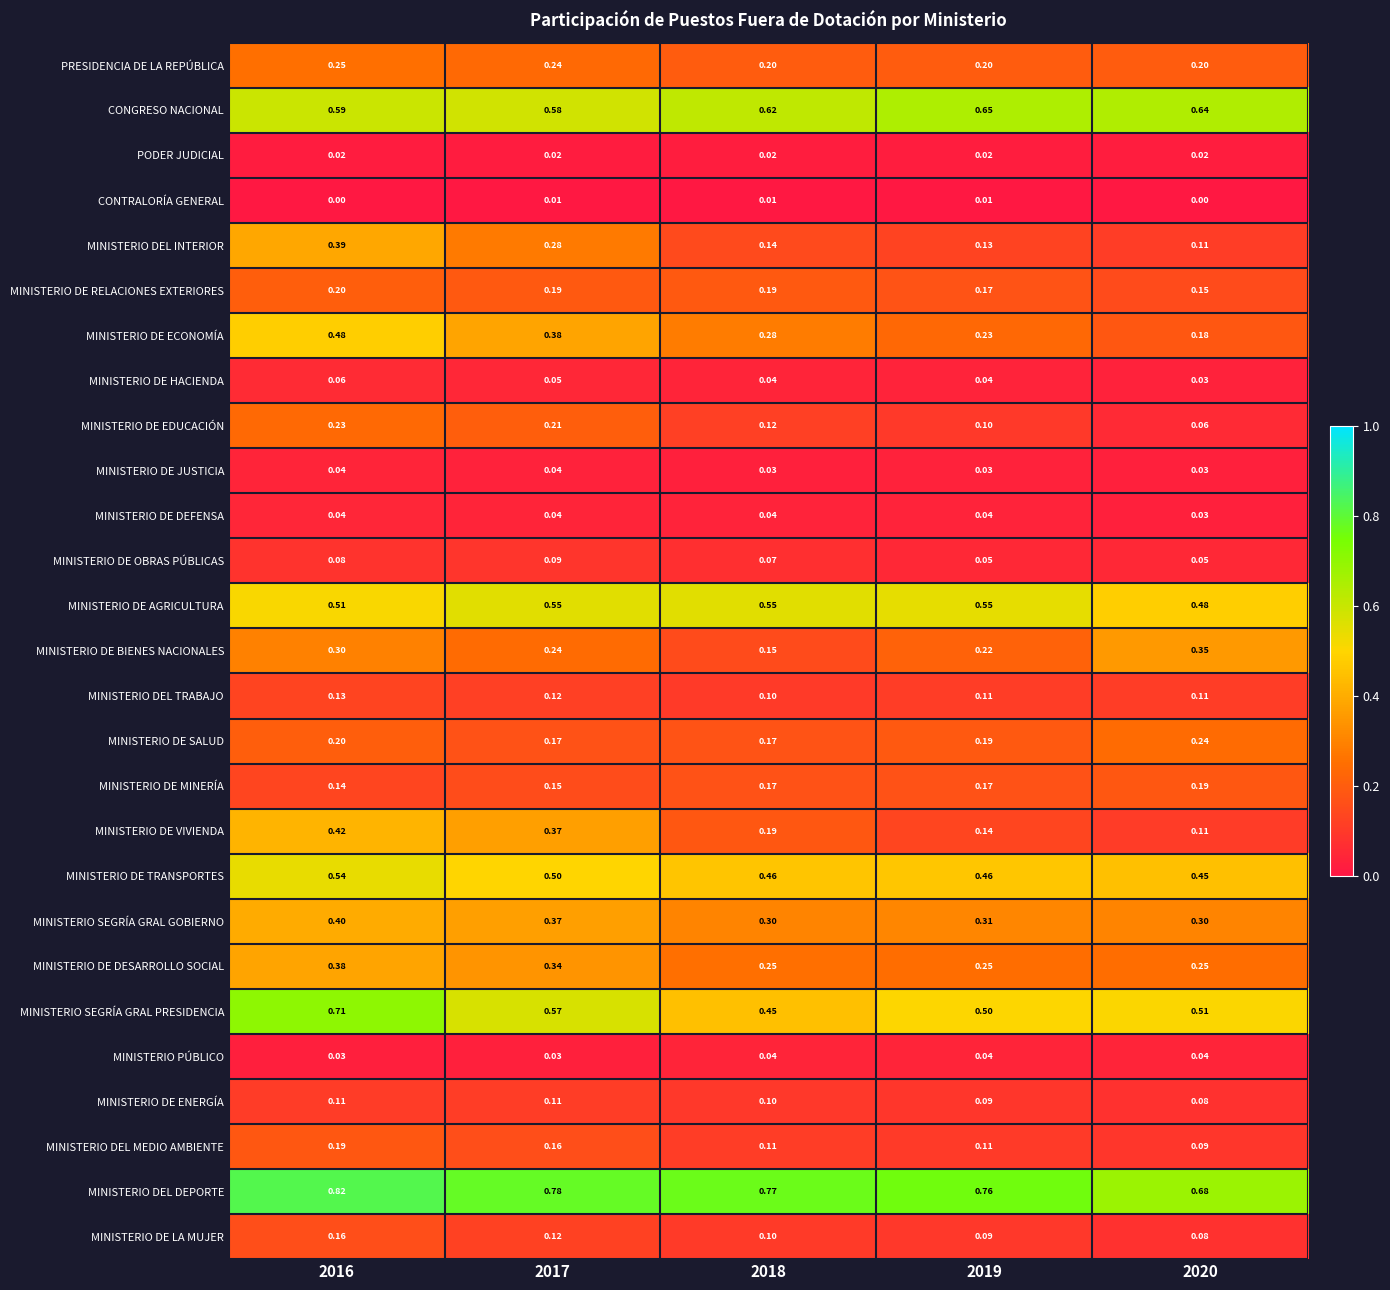

Which series has the largest total across all categories?

MINISTERIO DEL DEPORTE